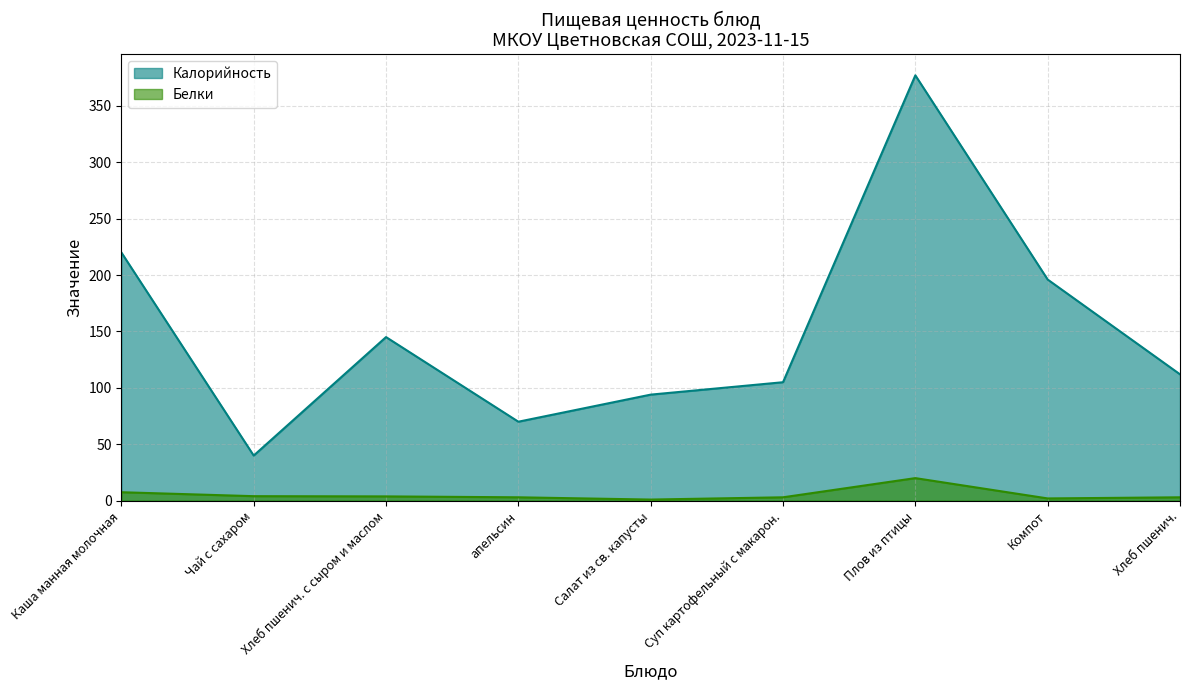

Is the value of Калорийность at Плов из птицы greater than the value of Белки at Салат из св. капусты?

Yes